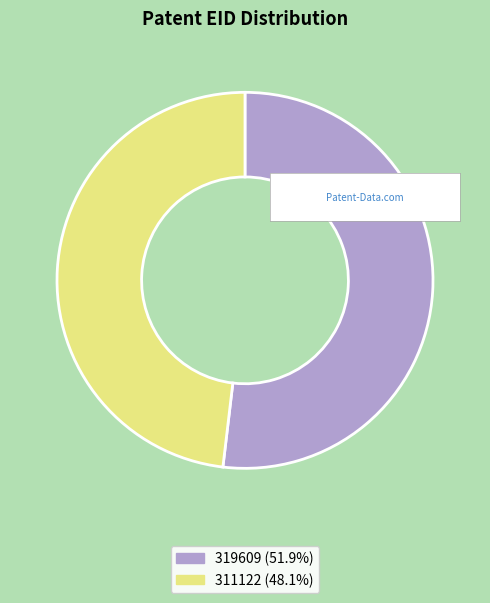

What is the majority slice?

319609